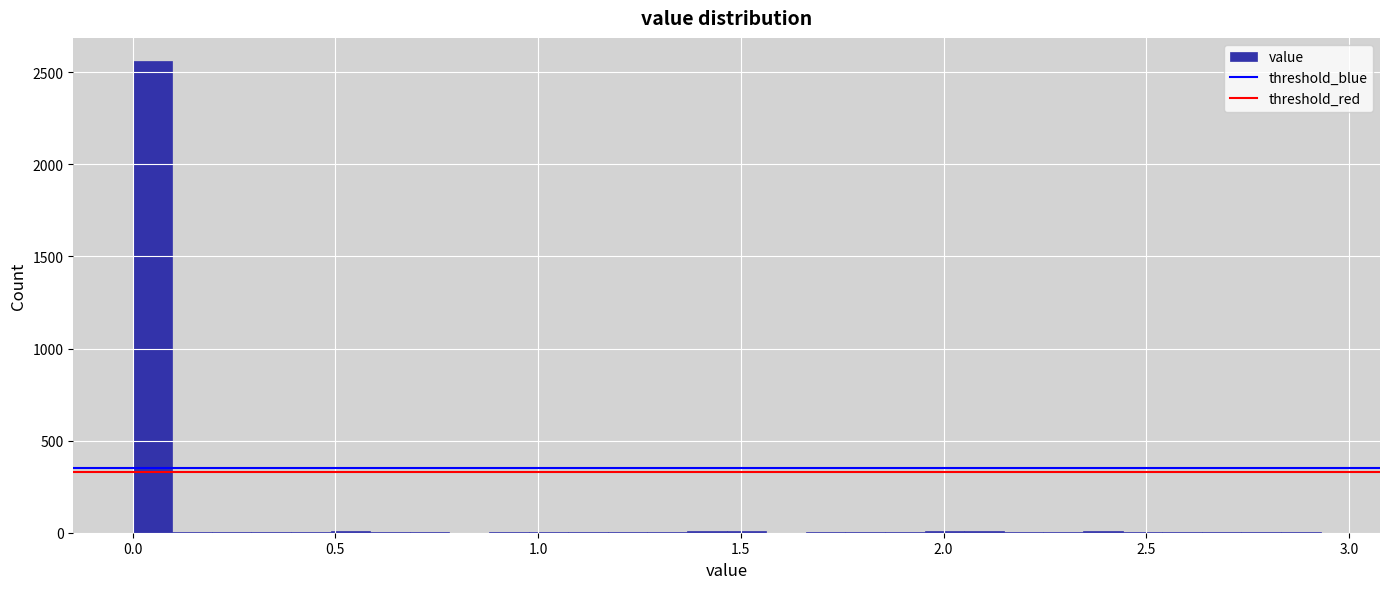

Read against the x-axis, roughly where is the centre of the tallest bar?

0.05